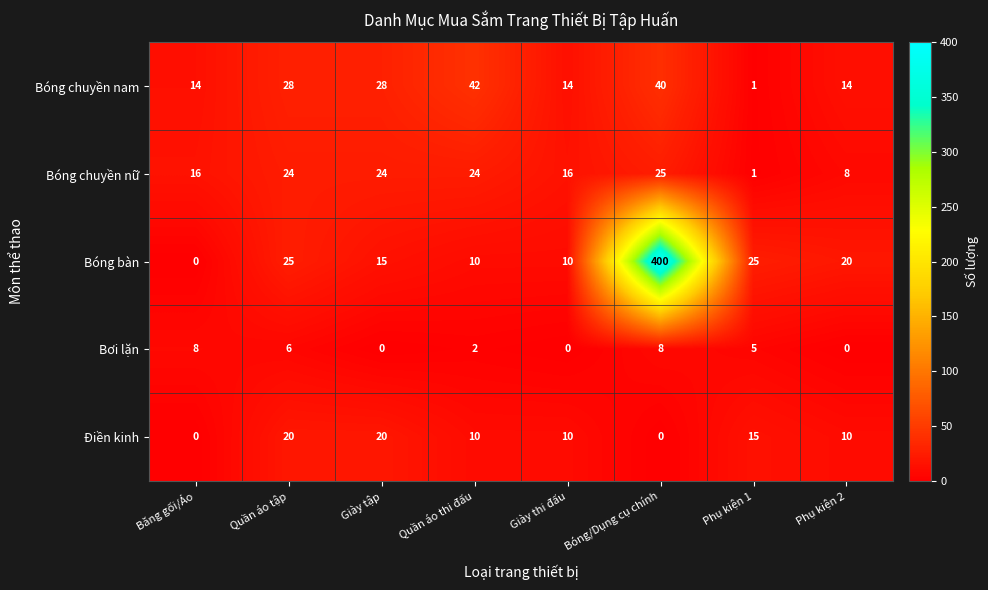

What is the sum of all Bóng bàn values?

505